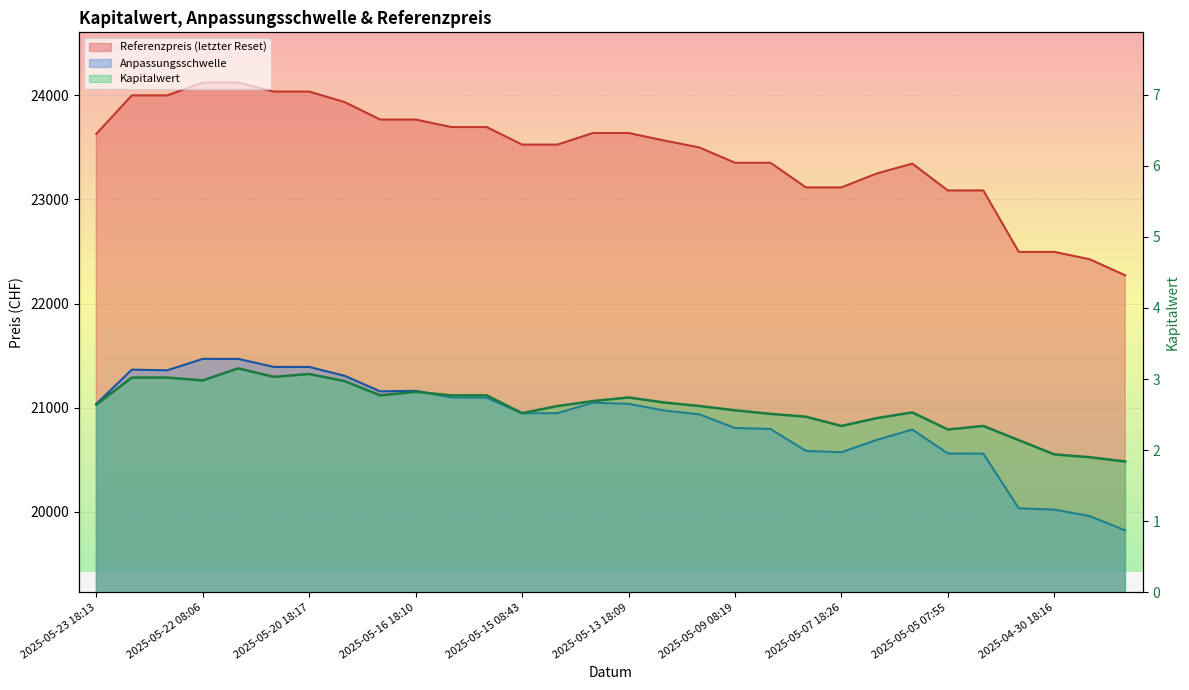

The value of Kapitalwert at 2025-05-20 18:17 is 3.1. True or false?

True